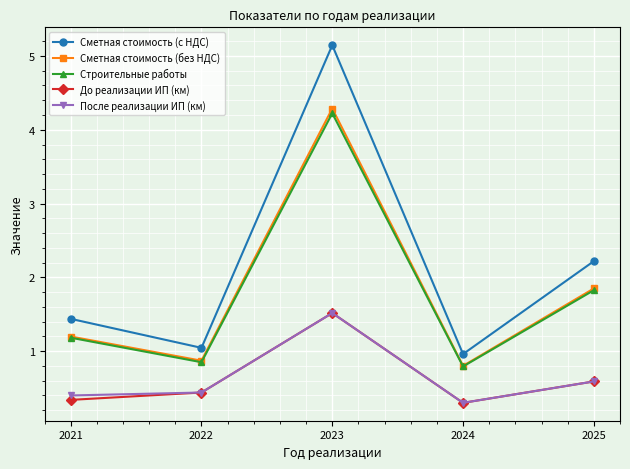

Reading left to right, extract all data points from this chart.

Сметная стоимость (с НДС): 2021=1.4	2022=1.0	2023=5.1	2024=1.0	2025=2.2
Сметная стоимость (без НДС): 2021=1.2	2022=0.9	2023=4.3	2024=0.8	2025=1.8
Строительные работы: 2021=1.2	2022=0.9	2023=4.2	2024=0.8	2025=1.8
До реализации ИП (км): 2021=0.3	2022=0.4	2023=1.5	2024=0.3	2025=0.6
После реализации ИП (км): 2021=0.4	2022=0.4	2023=1.5	2024=0.3	2025=0.6